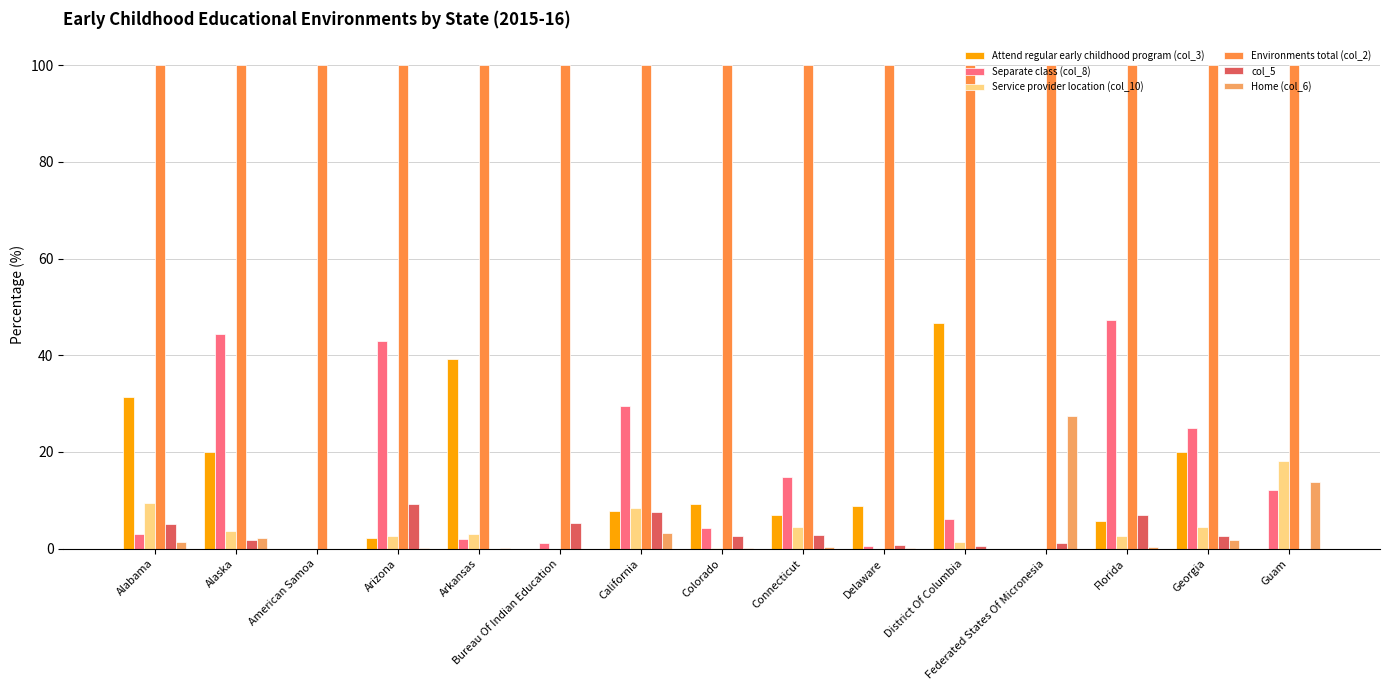

Which series has the largest range (max minus min)?

Separate class (col_8)